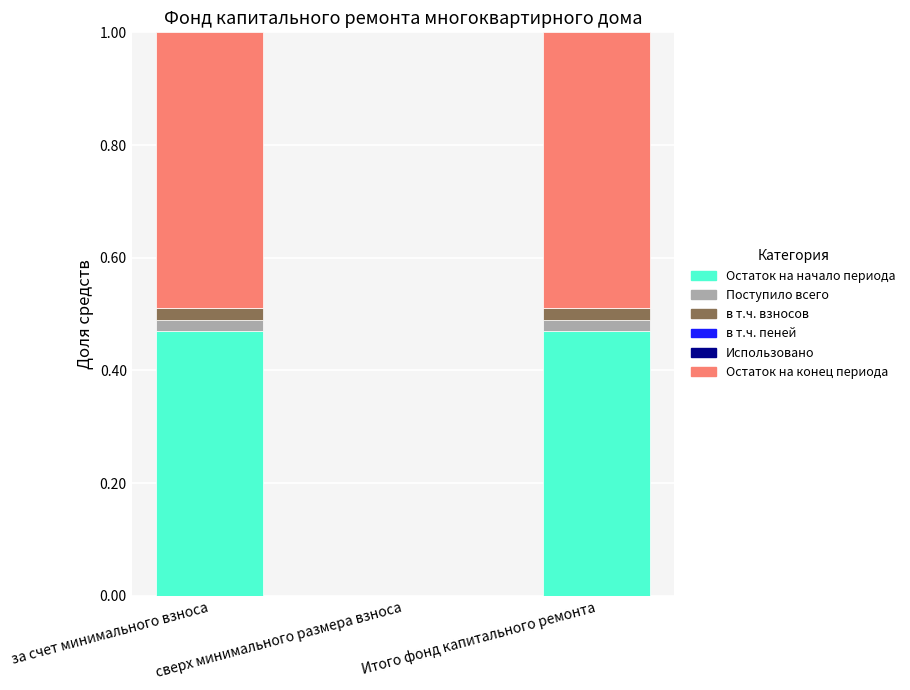

Does the chart contain stacked bars?

Yes